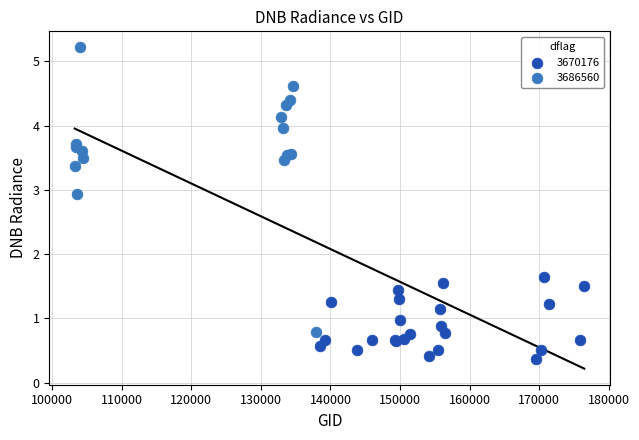

Which series has the largest Y range (max minus min)?

3686560